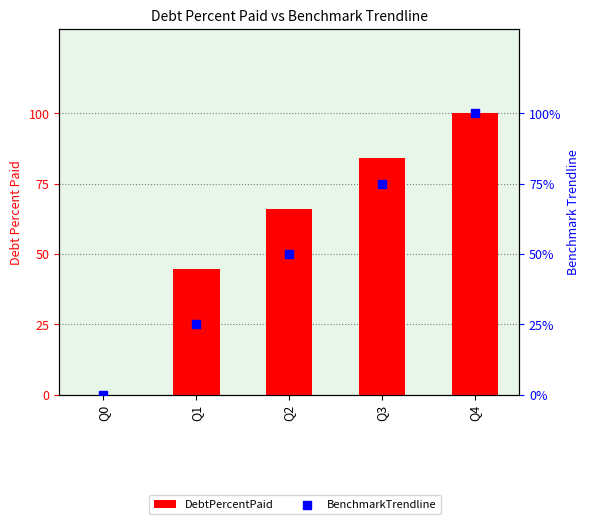

Which series contains the highest Y value?

DebtPercentPaid